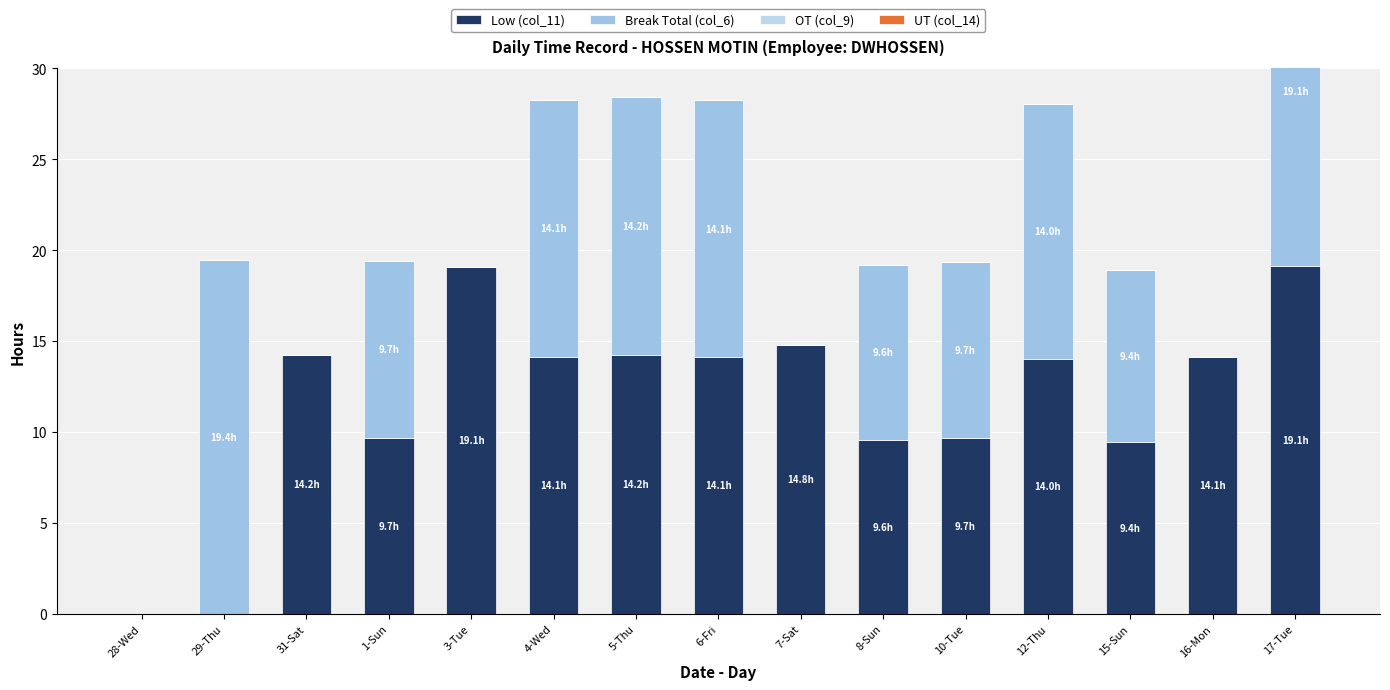

At how many categories does at least one series exceed 17?

3